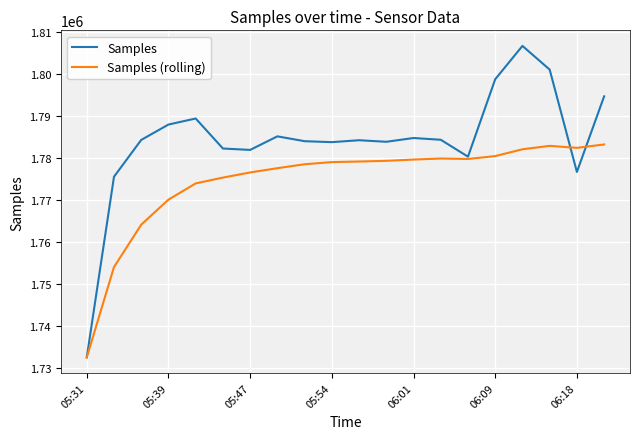

What is the difference between the maximum and minimum values in the Samples (rolling) series?

50764